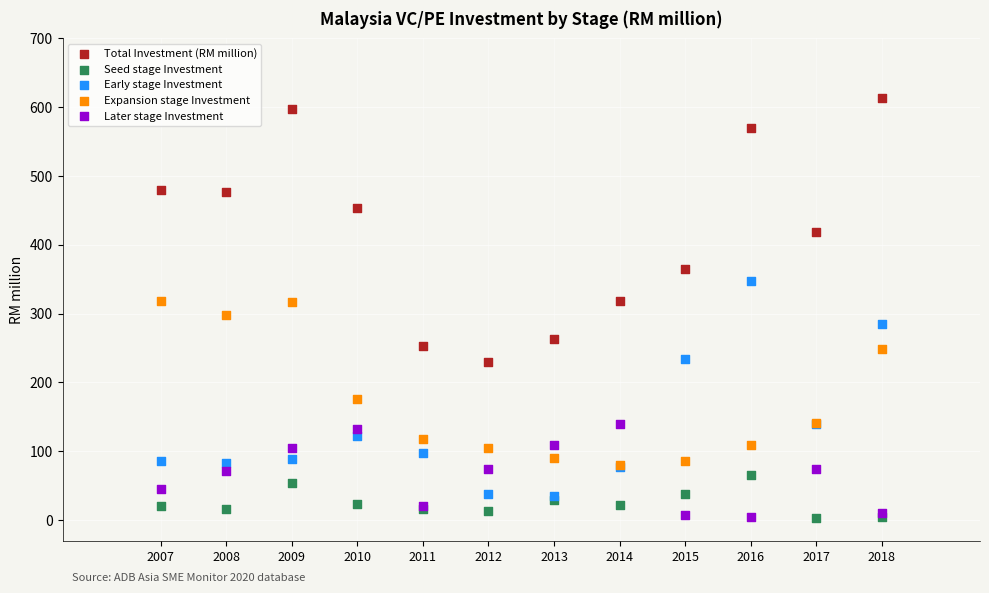

In the Expansion stage Investment series, what Y value is closest to 198?

175.6